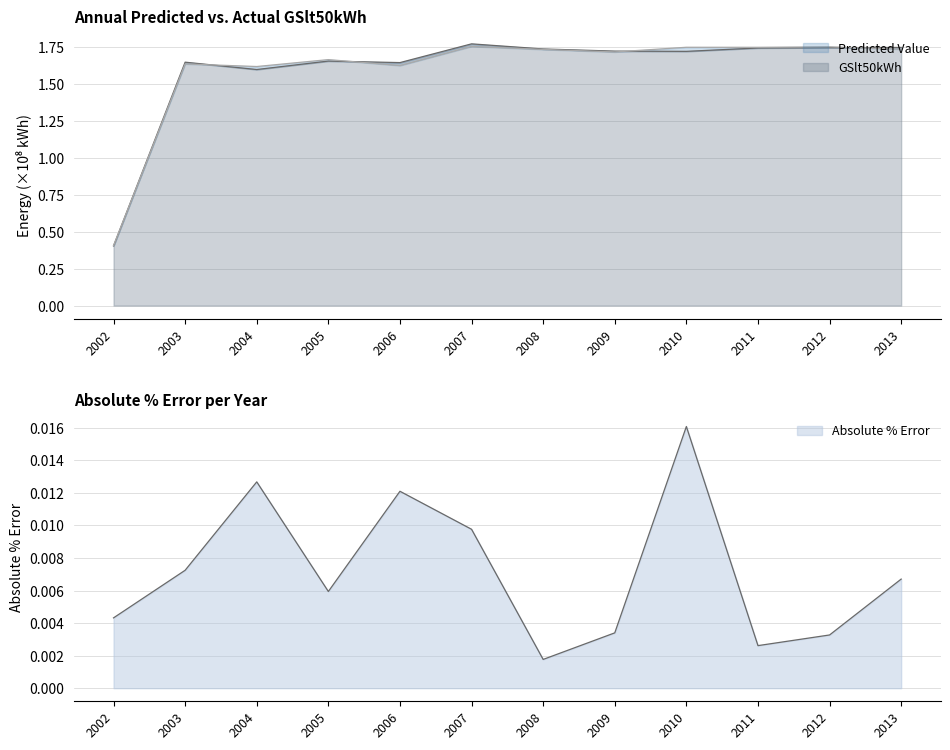

What is the value of the Predicted Value point at the 8th from the left?

1.7